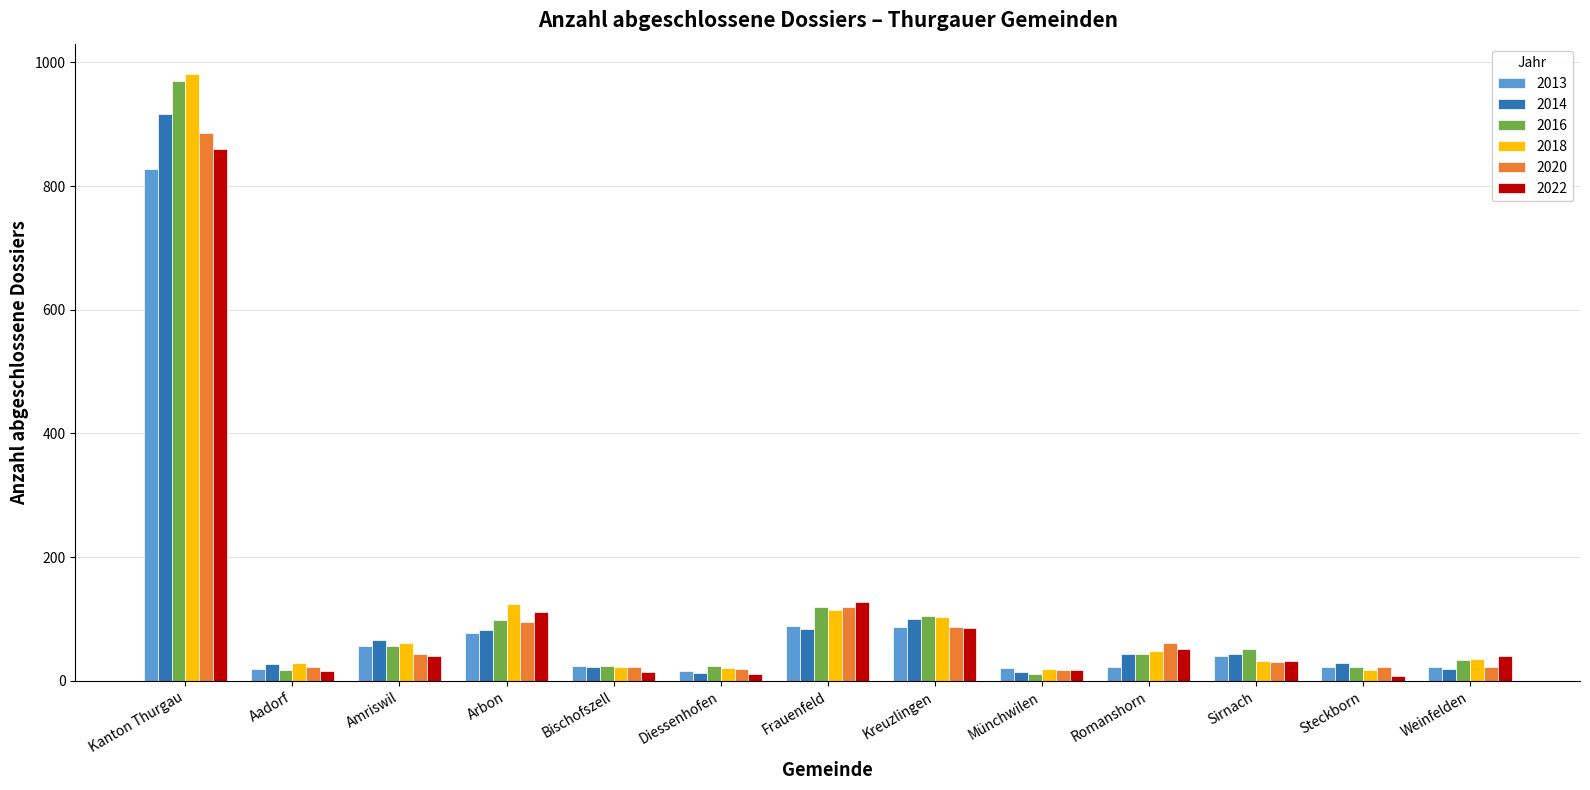

What is the average value of the 2022 series?

109